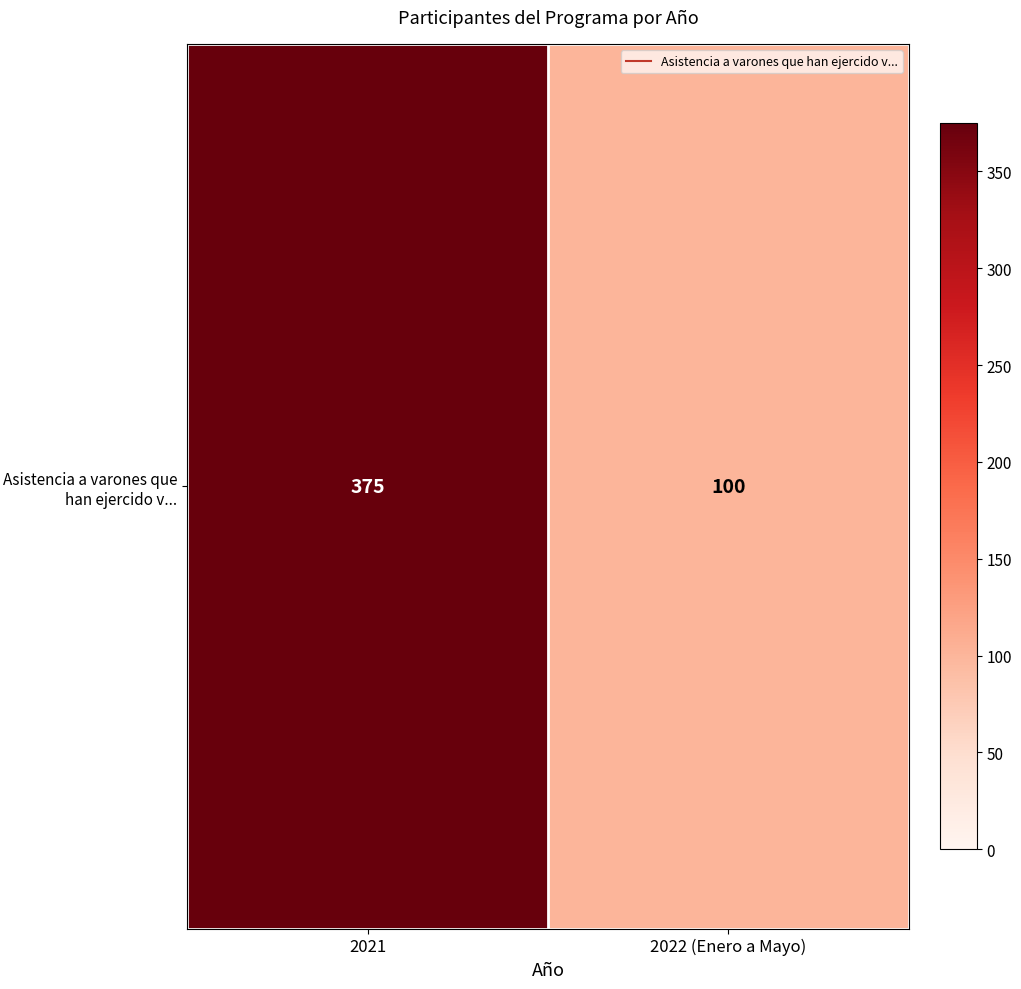

Rank the categories by value from highest to lowest.

2021, 2022 (Enero a Mayo)